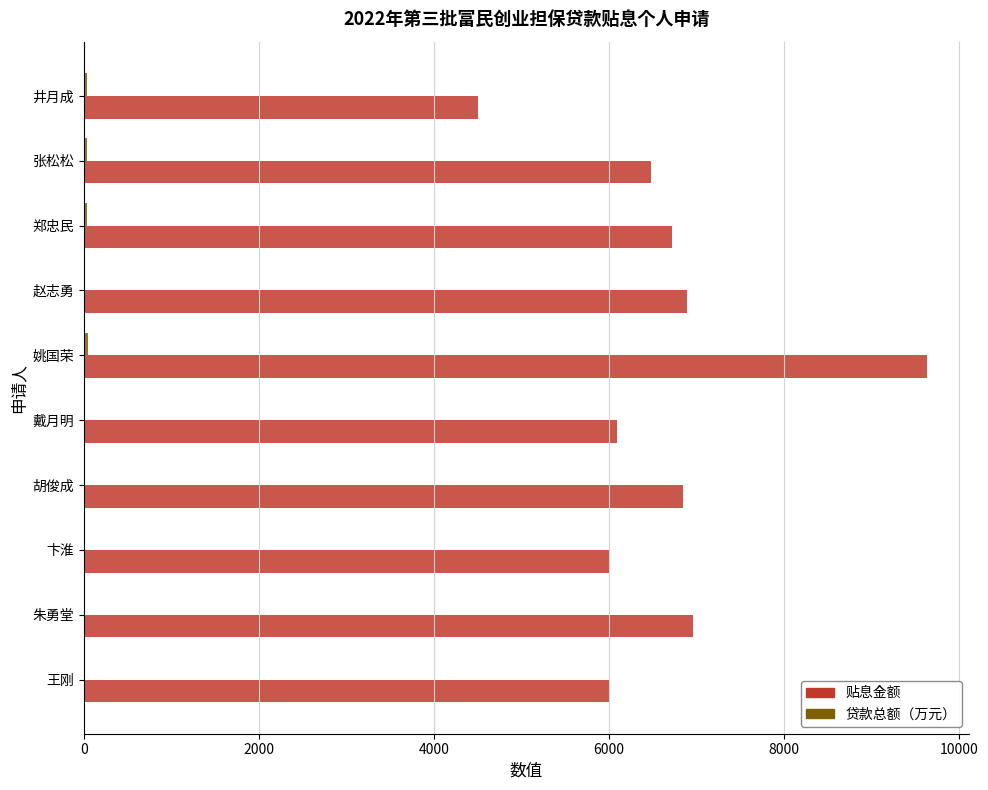

True or false: 贴息金额 has a value of 6477 at 张松松.

True